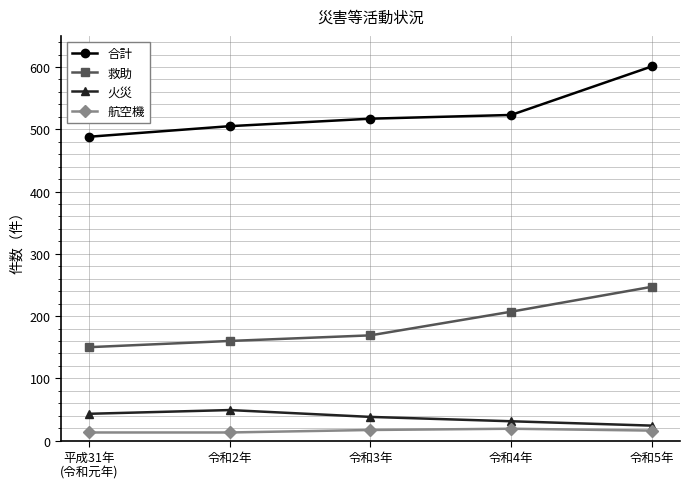

What is the smallest value displayed?

13